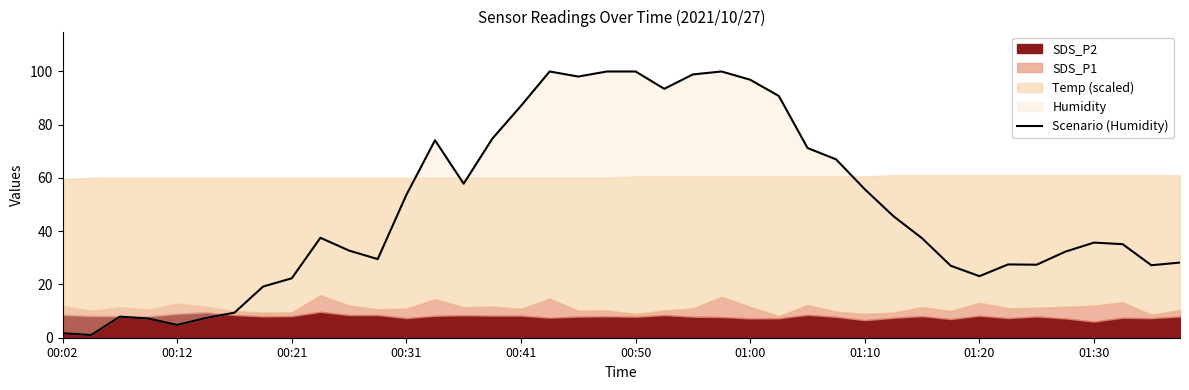

What is the label of the 1st point from the left?

00:02